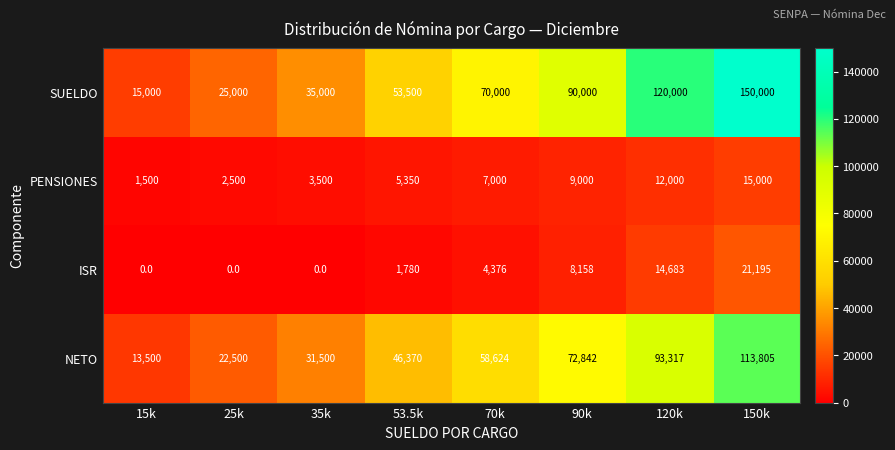

What is the difference between the highest and lowest values at 120k?

108000